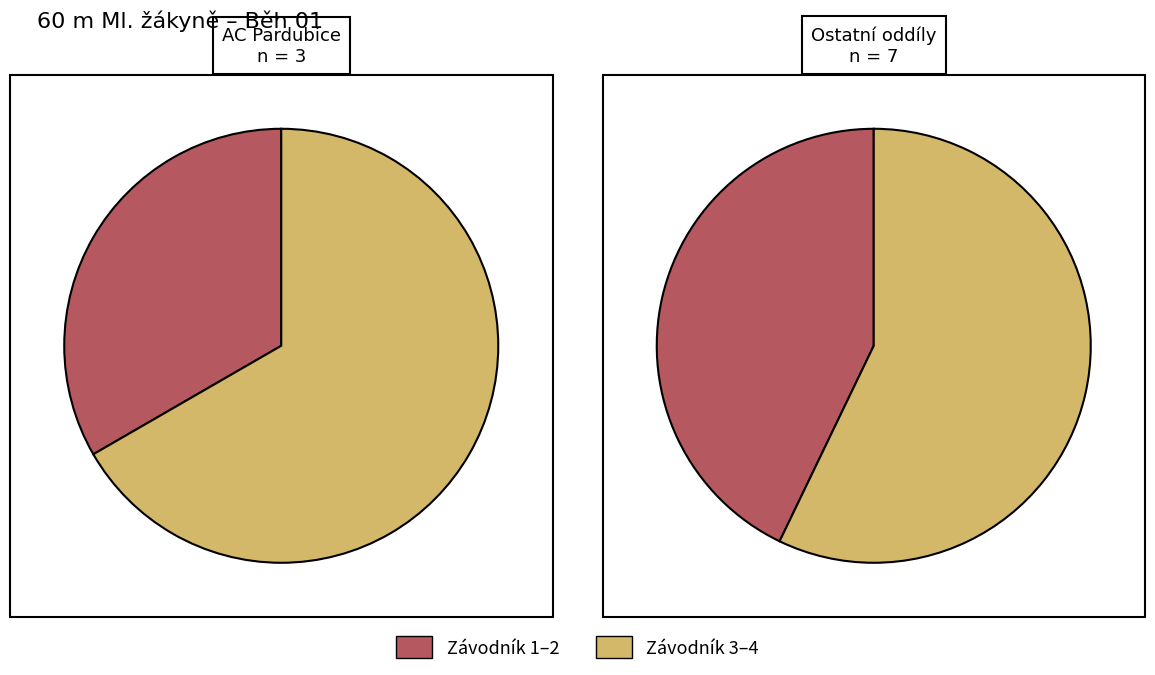

Is it true that Horáčková Tereza is 13% of the pie?

False